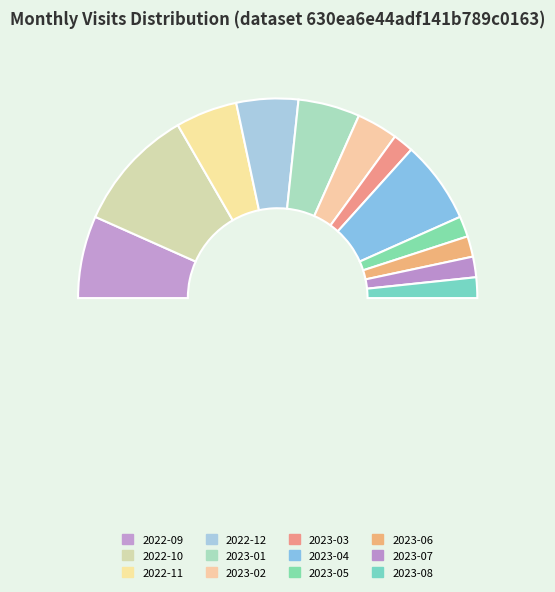

Approximately how many times larger is the value at 2022-09 compared to 2022-12?

1.3